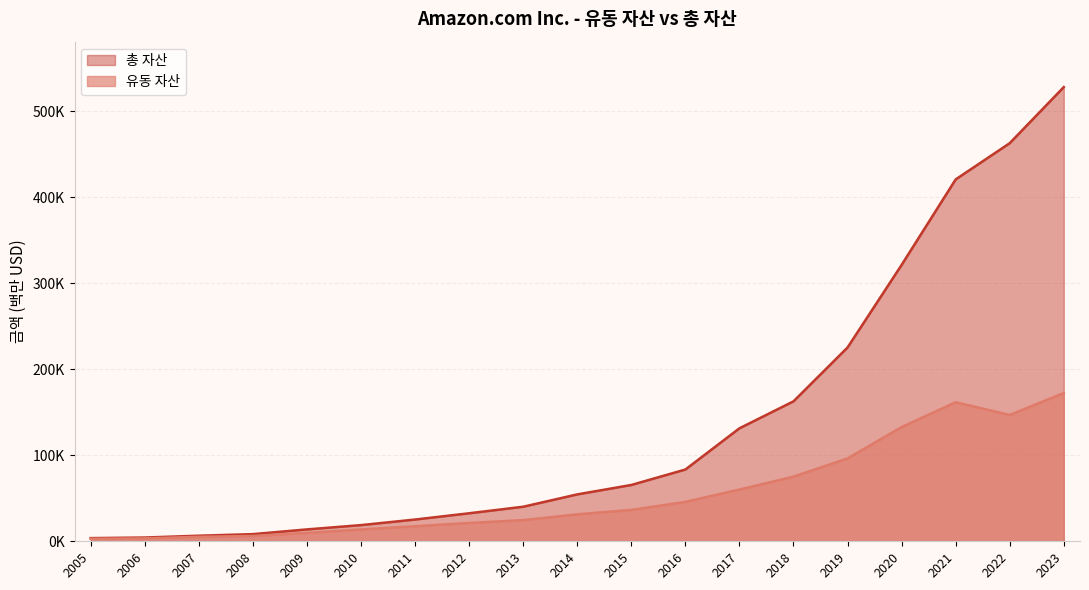

What is the greatest value displayed?

527854